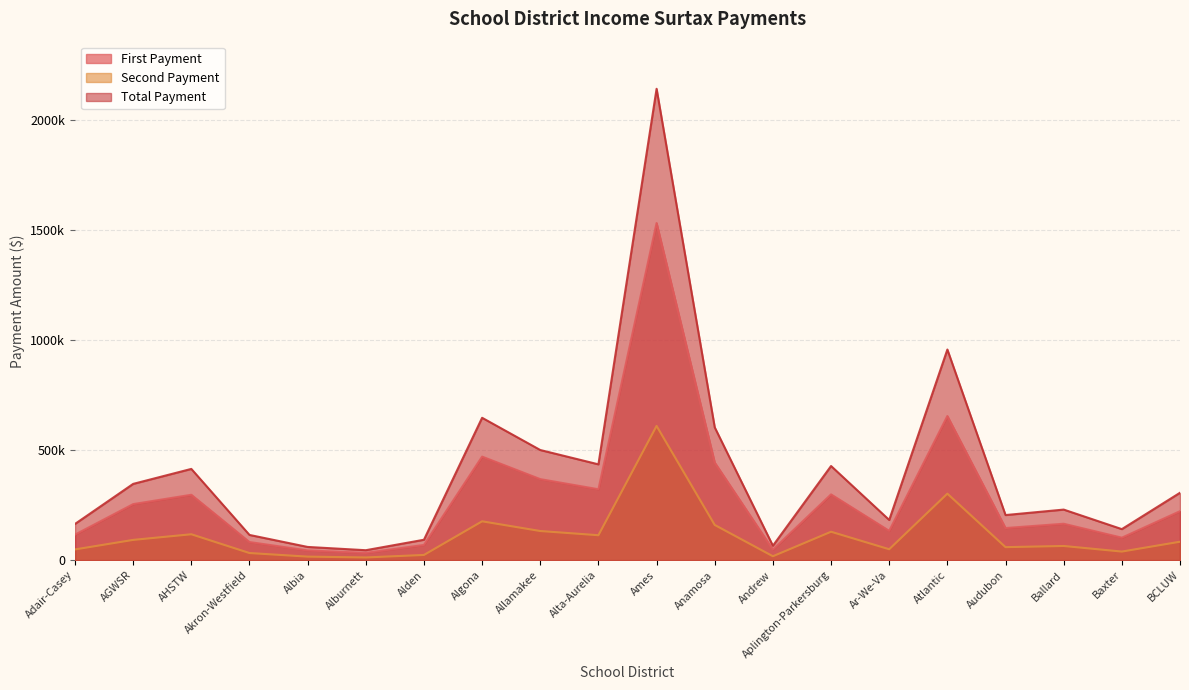

Reading left to right, what are all the values shown in this chart?

First Payment: Adair-Casey=115914.8	AGWSR=254678.2	AHSTW=297183.8	Akron-Westfield=82251.0	Albia=44015.2	Alburnett=32905.5	Alden=69137.2	Algona=470724.8	Allamakee=368304.8	Alta-Aurelia=322301.2	Ames=1532883.8	Anamosa=443761.5	Andrew=47743.5	Aplington-Parkersburg=298909.5	Ar-We-Va=133154.2	Atlantic=655338.8	Audubon=145886.2	Ballard=165458.2	Baxter=102060.8	BCLUW=222549.0
Second Payment: Adair-Casey=48642.2	AGWSR=91966.8	AHSTW=117582.2	Akron-Westfield=32273.0	Albia=15923.8	Alburnett=12157.5	Alden=23500.8	Algona=176486.2	Allamakee=132349.2	Alta-Aurelia=113225.8	Ames=610205.2	Anamosa=159859.5	Andrew=17680.5	Aplington-Parkersburg=129060.5	Ar-We-Va=49466.8	Atlantic=302223.2	Audubon=59015.8	Ballard=64323.8	Baxter=38890.2	BCLUW=83697.0
Total Payment: Adair-Casey=164557.0	AGWSR=346645.0	AHSTW=414766.0	Akron-Westfield=114524.0	Albia=59939.0	Alburnett=45063.0	Alden=92638.0	Algona=647211.0	Allamakee=500654.0	Alta-Aurelia=435527.0	Ames=2143089.0	Anamosa=603621.0	Andrew=65424.0	Aplington-Parkersburg=427970.0	Ar-We-Va=182621.0	Atlantic=957562.0	Audubon=204902.0	Ballard=229782.0	Baxter=140951.0	BCLUW=306246.0